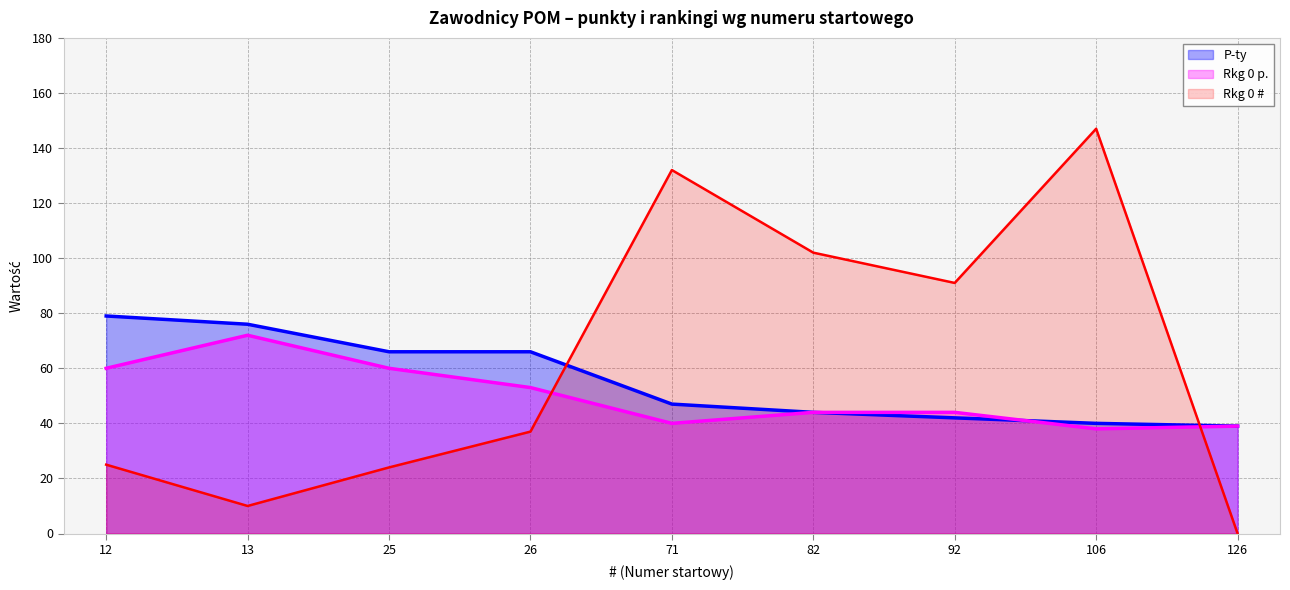

At which category is the sum across all series the highest?

106